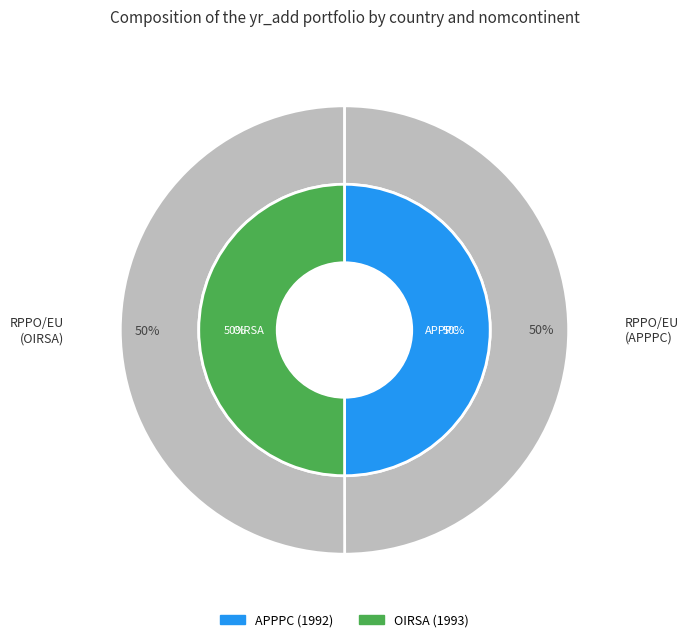

What percentage is the APPPC slice, to the nearest percent?

50%